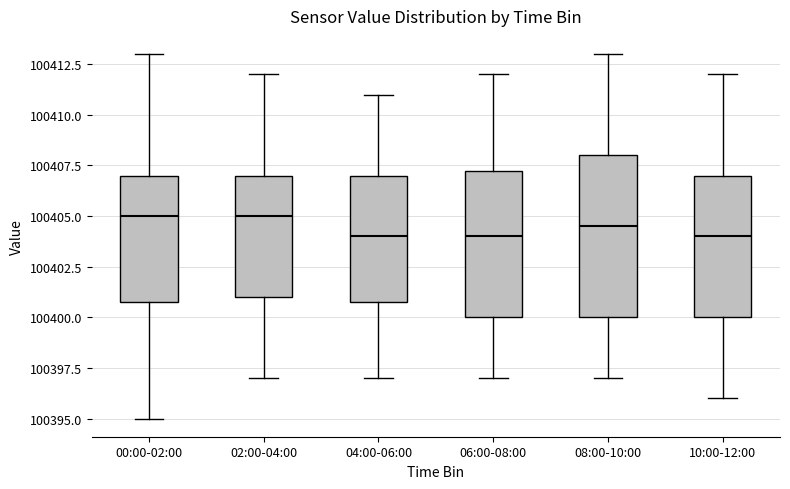

Comparing the boxes themselves (not the whiskers), which one is the tallest?

08:00-10:00